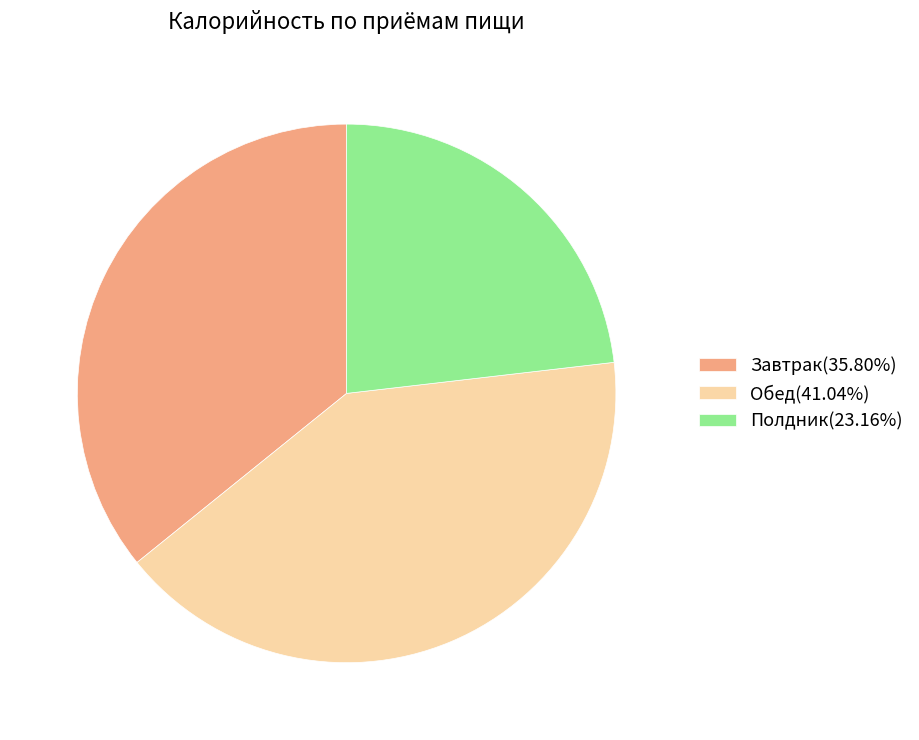

Combined, do Завтрак(35.80%) and Обед(41.04%) account for over 50%?

Yes